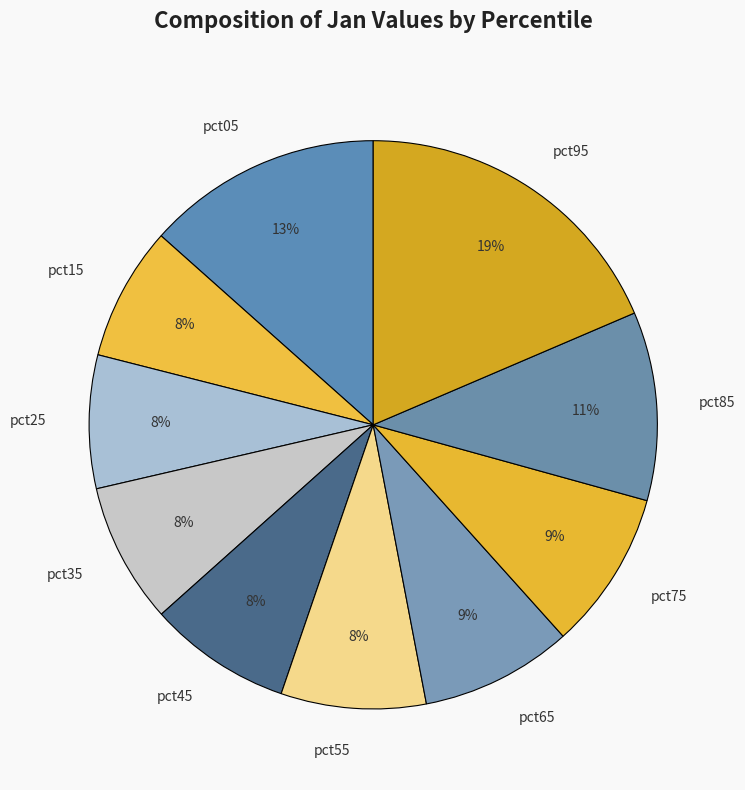

Is it true that pct75 is 1% of the pie?

False